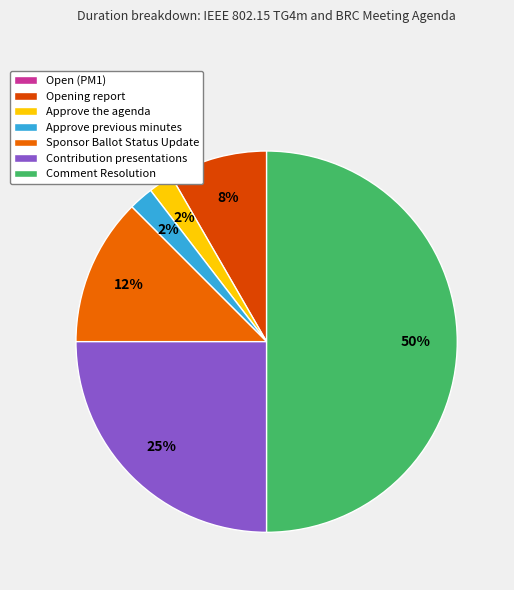

Which category has the smallest portion of the pie?

Open (PM1)